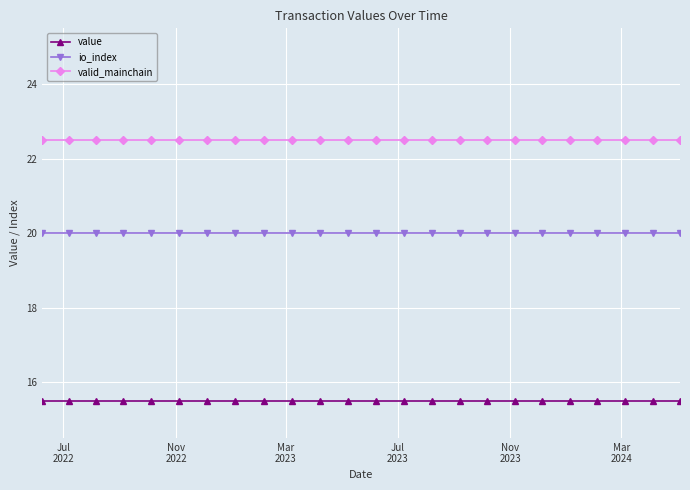

Reading left to right, what are all the values shown in this chart?

value: 15.5	15.5	15.5	15.5	15.5	15.5	15.5	15.5	15.5	15.5	15.5	15.5	15.5	15.5	15.5	15.5	15.5	15.5	15.5	15.5	15.5	15.5	15.5	15.5
io_index: 20.0	20.0	20.0	20.0	20.0	20.0	20.0	20.0	20.0	20.0	20.0	20.0	20.0	20.0	20.0	20.0	20.0	20.0	20.0	20.0	20.0	20.0	20.0	20.0
valid_mainchain: 22.5	22.5	22.5	22.5	22.5	22.5	22.5	22.5	22.5	22.5	22.5	22.5	22.5	22.5	22.5	22.5	22.5	22.5	22.5	22.5	22.5	22.5	22.5	22.5